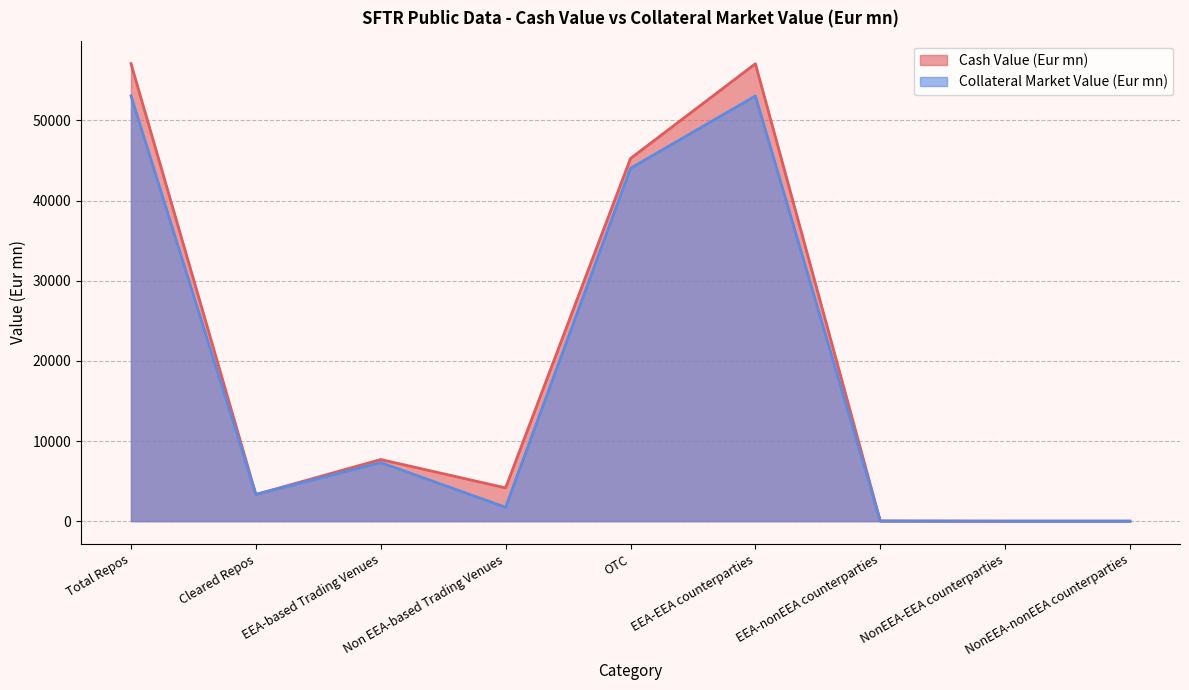

At which category does the chart reach its minimum across all series?

NonEEA-EEA counterparties